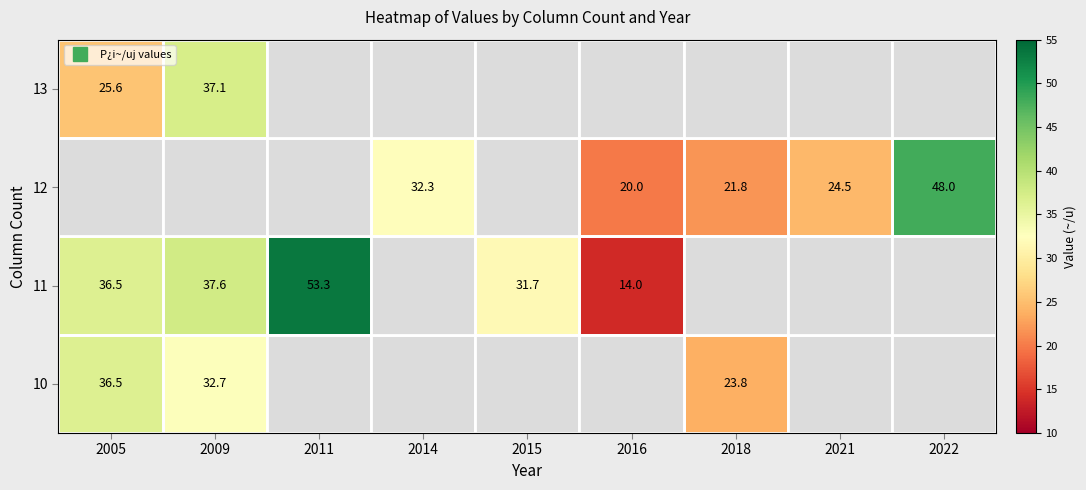

What is the difference between the maximum and minimum values in the 11 series?

39.3